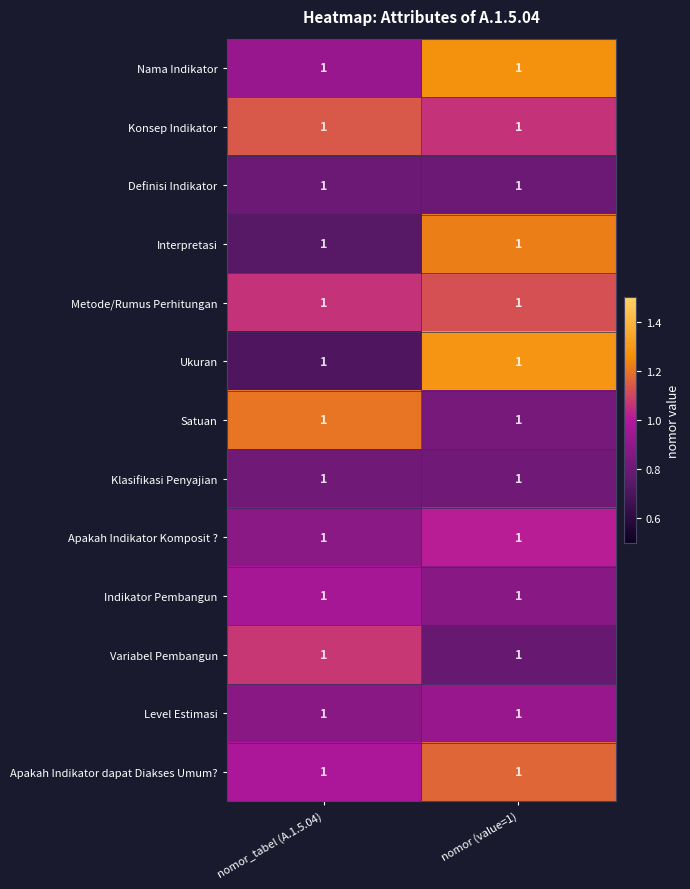

Is it true that Nama Indikator equals 1.3 at nomor (value=1)?

True